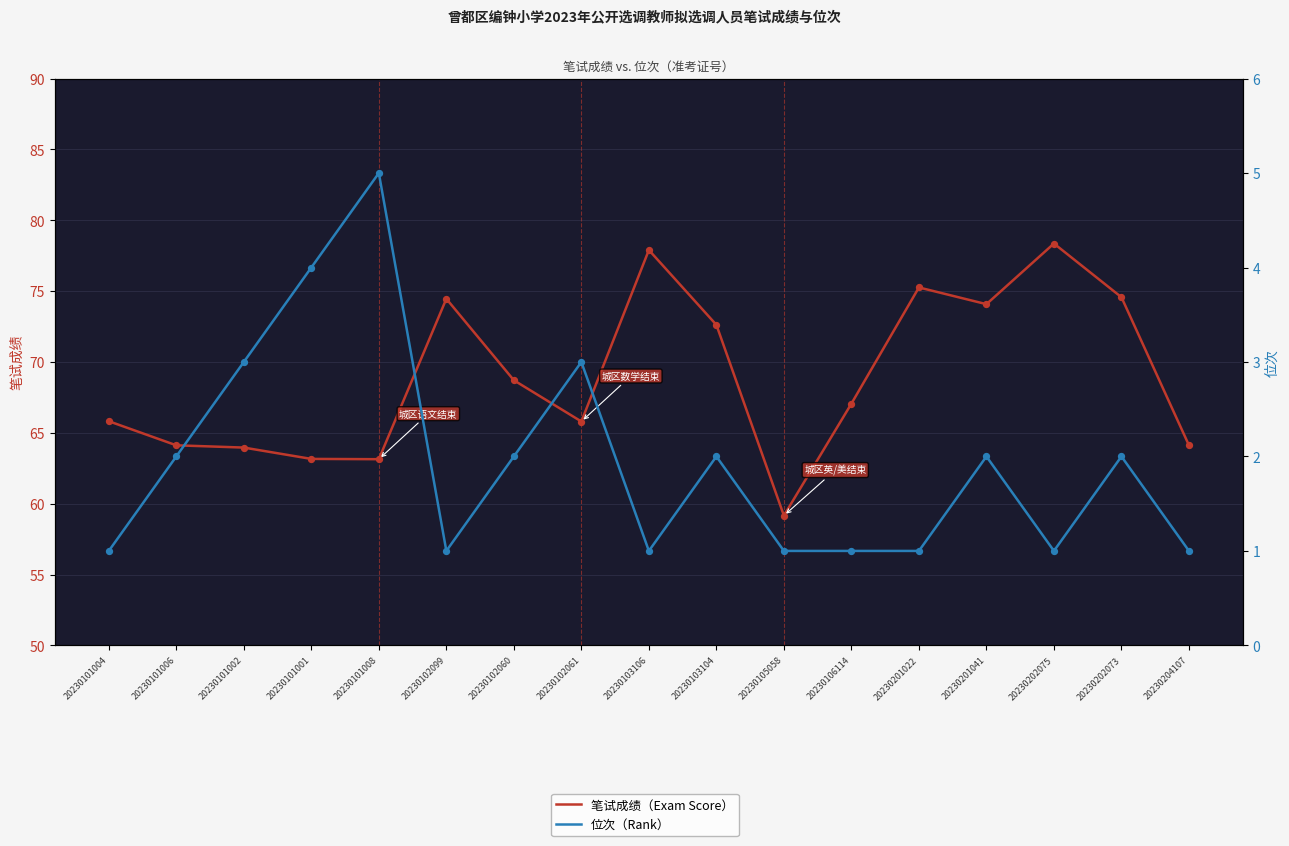

Which series reaches the maximum Y coordinate?

笔试成绩（Exam Score）